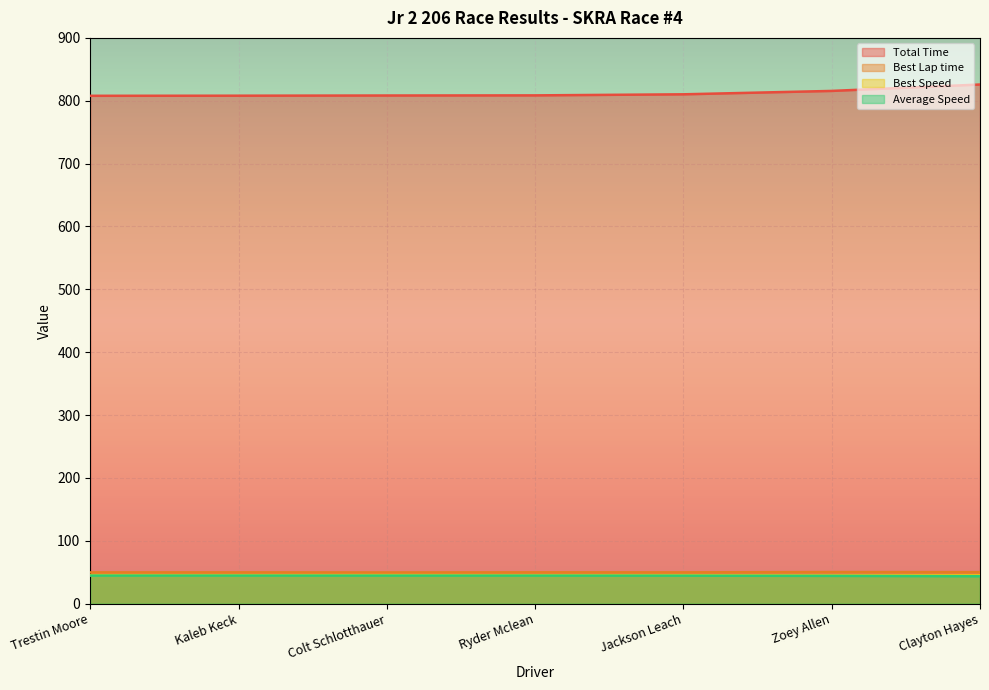

What is the difference between the highest and lowest values at Zoey Allen?

771.5